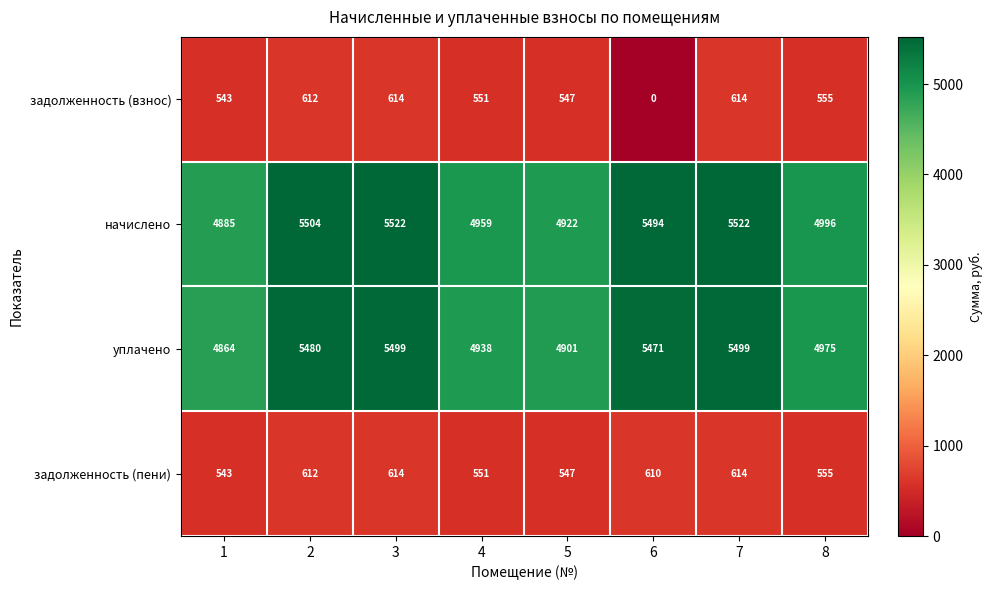

Between 7 and 8, which series saw the biggest shift?

начислено